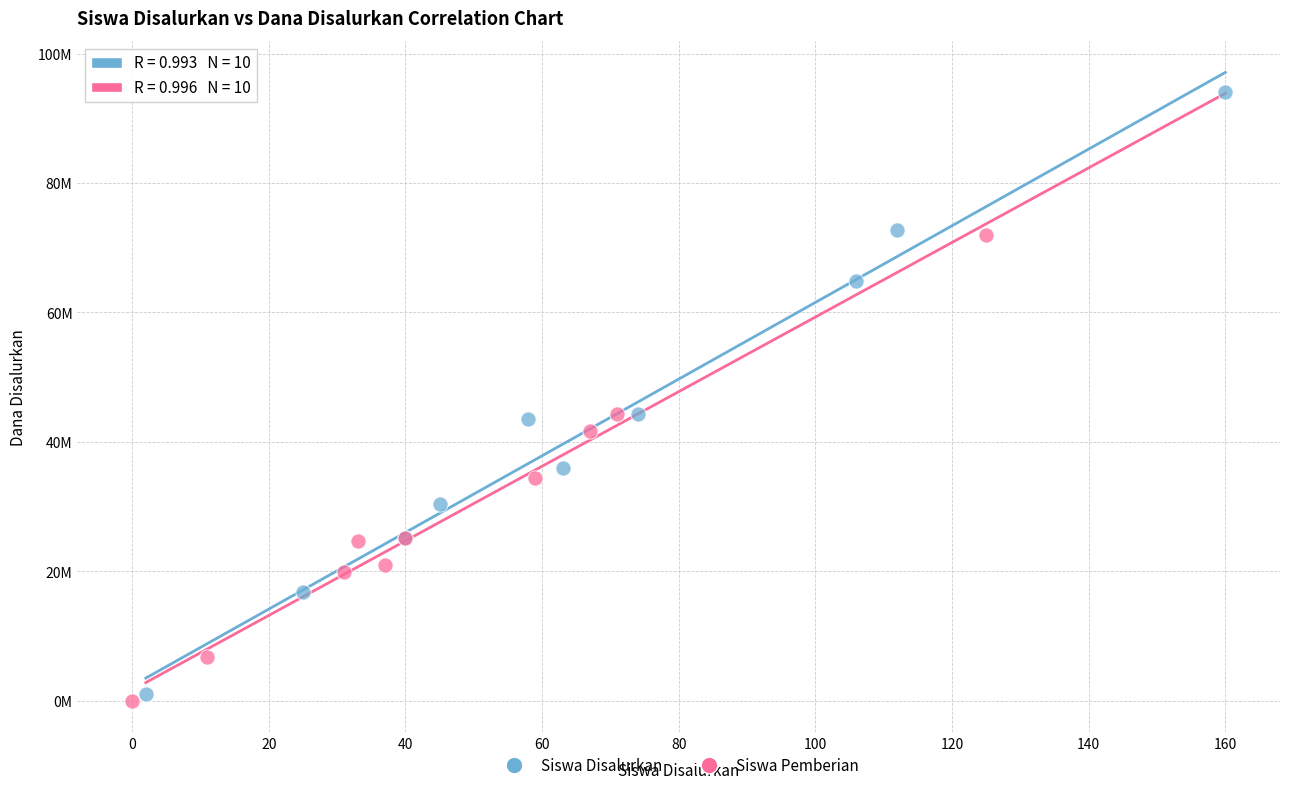

Which series contains the highest Y value?

Siswa Disalurkan